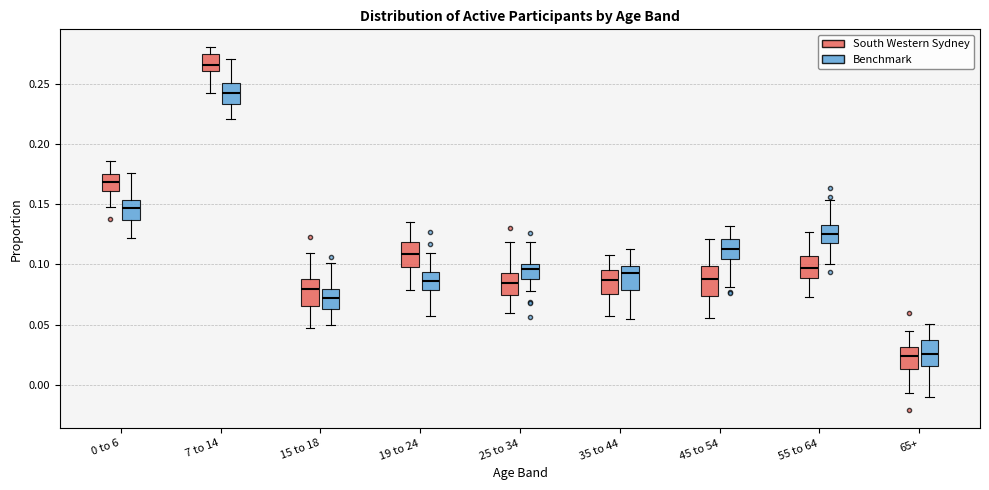

Reading left to right, transcribe this box plot: for each box, give where its median line is, the range the box spans, and where its two whiskers end, as read against the y-axis. The values are not printed on the chart, so give them approximately, as read against the axis.

0 to 6 (South Western Sydney): median 0.170, box 0.160 to 0.175, whiskers 0.150 to 0.185
0 to 6 (Benchmark): median 0.145, box 0.135 to 0.155, whiskers 0.120 to 0.175
7 to 14 (South Western Sydney): median 0.265, box 0.260 to 0.275, whiskers 0.240 to 0.280
7 to 14 (Benchmark): median 0.240, box 0.235 to 0.250, whiskers 0.220 to 0.270
15 to 18 (South Western Sydney): median 0.080, box 0.065 to 0.090, whiskers 0.045 to 0.110
15 to 18 (Benchmark): median 0.075, box 0.065 to 0.080, whiskers 0.050 to 0.100
19 to 24 (South Western Sydney): median 0.110, box 0.100 to 0.120, whiskers 0.080 to 0.135
19 to 24 (Benchmark): median 0.085, box 0.080 to 0.095, whiskers 0.055 to 0.110
25 to 34 (South Western Sydney): median 0.085, box 0.075 to 0.095, whiskers 0.060 to 0.120
25 to 34 (Benchmark): median 0.095, box 0.090 to 0.100, whiskers 0.080 to 0.120
35 to 44 (South Western Sydney): median 0.085, box 0.075 to 0.095, whiskers 0.055 to 0.110
35 to 44 (Benchmark): median 0.095, box 0.080 to 0.100, whiskers 0.055 to 0.115
45 to 54 (South Western Sydney): median 0.090, box 0.075 to 0.100, whiskers 0.055 to 0.120
45 to 54 (Benchmark): median 0.115, box 0.105 to 0.120, whiskers 0.080 to 0.130
55 to 64 (South Western Sydney): median 0.095, box 0.090 to 0.105, whiskers 0.075 to 0.125
55 to 64 (Benchmark): median 0.125, box 0.120 to 0.135, whiskers 0.100 to 0.155
65+ (South Western Sydney): median 0.025, box 0.015 to 0.030, whiskers -0.005 to 0.045
65+ (Benchmark): median 0.025, box 0.015 to 0.035, whiskers -0.010 to 0.050